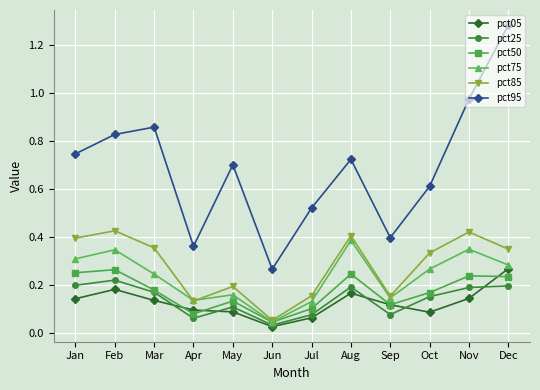

Which series changed the most between Jun and Jul?

pct95